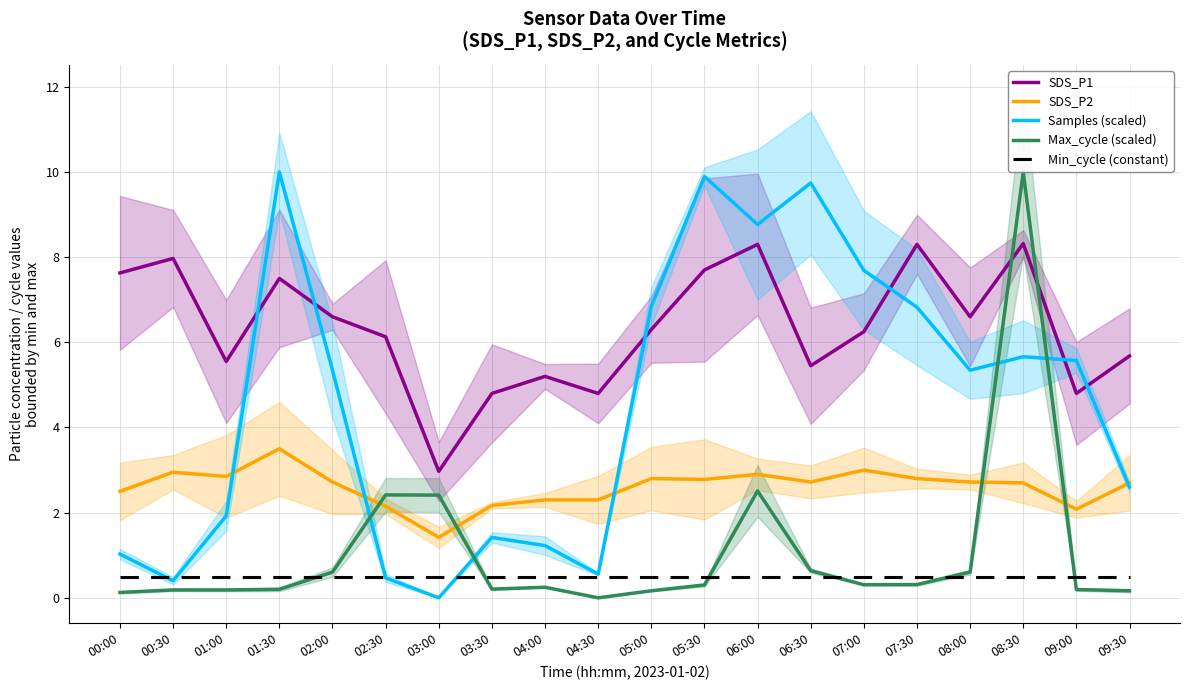

Is the value of Samples (scaled) at 03:30 greater than the value of Min_cycle (constant) at 00:30?

Yes